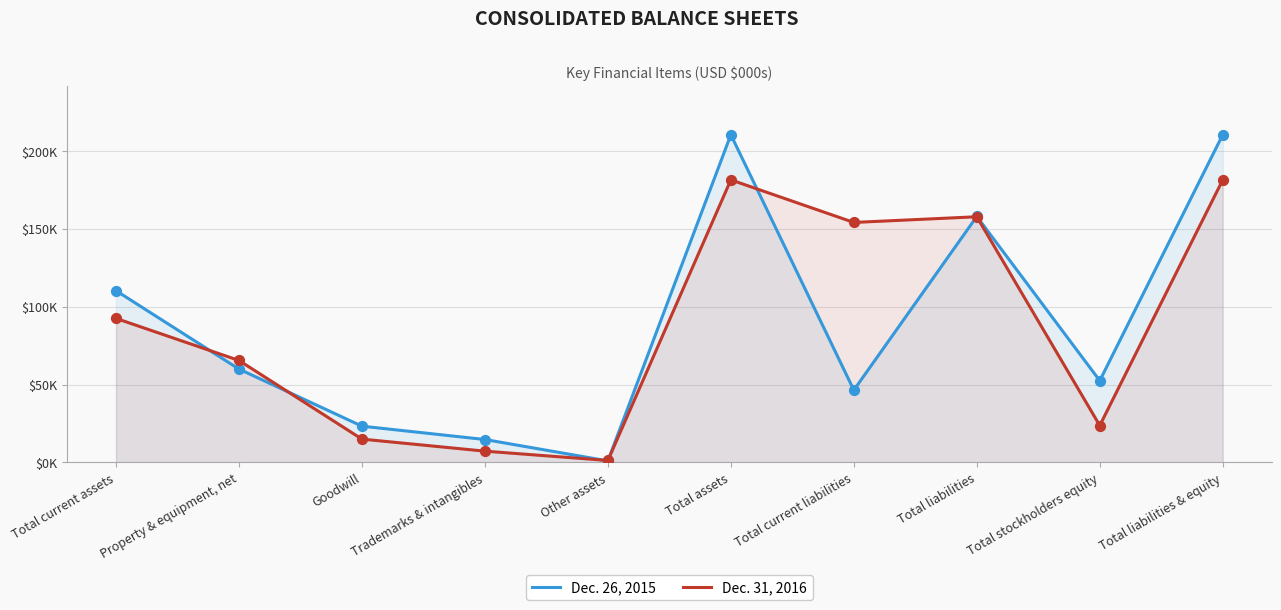

What is the total value across all series at Trademarks & intangibles?

21961